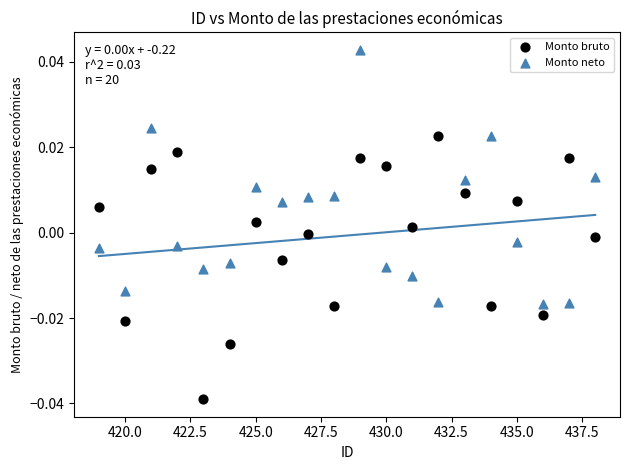

Which series has the widest spread of Y values?

Monto bruto